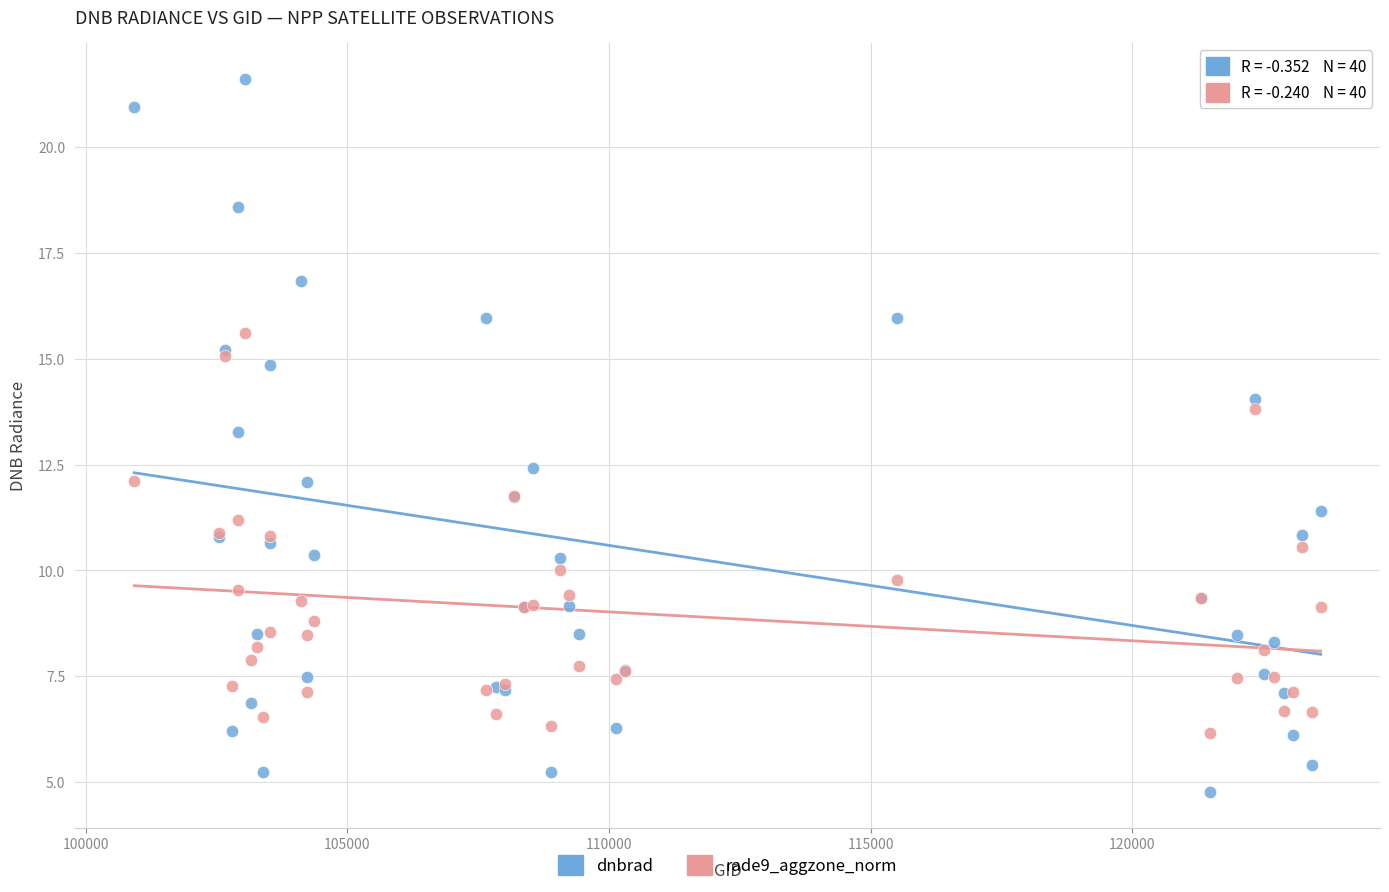

In the dnbrad series, what Y value is closest to 13?

13.3